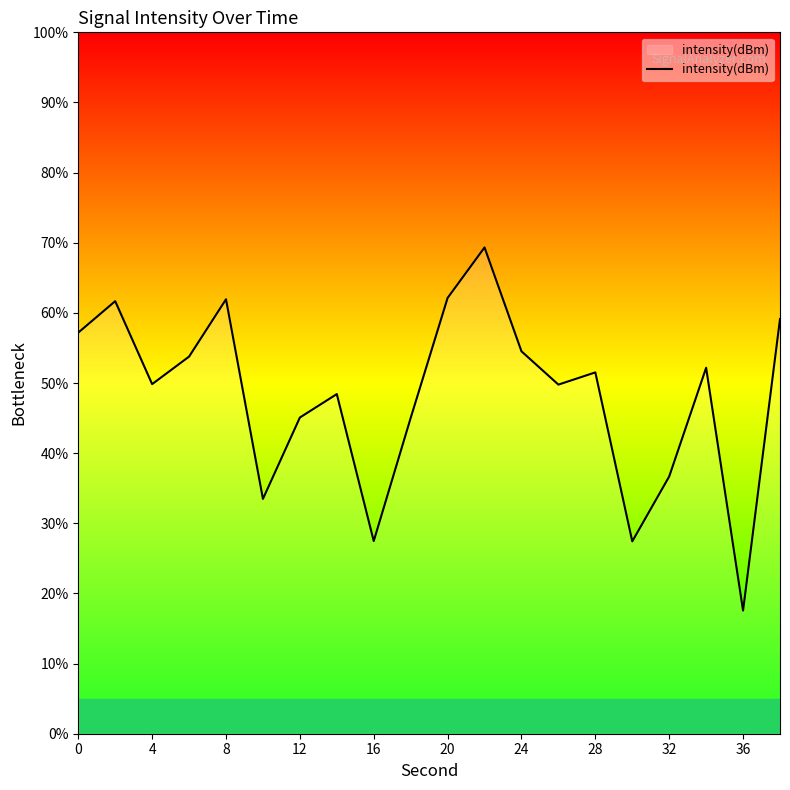

What is the greatest value displayed?

69.3